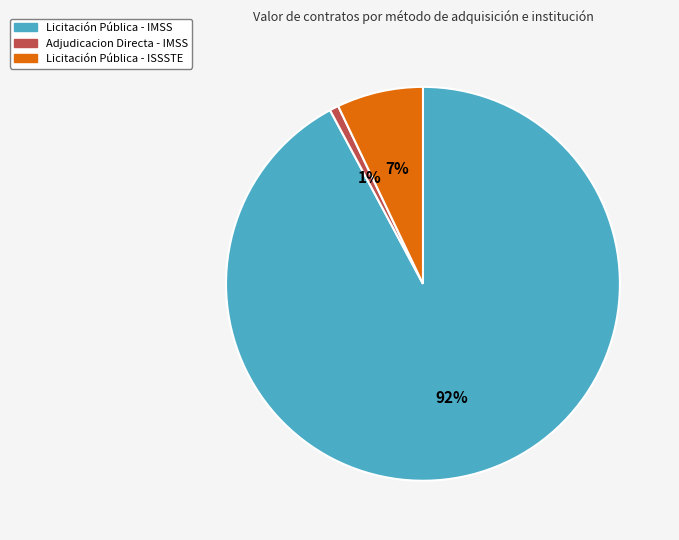

To the nearest percent, what is the average slice percentage?

33%